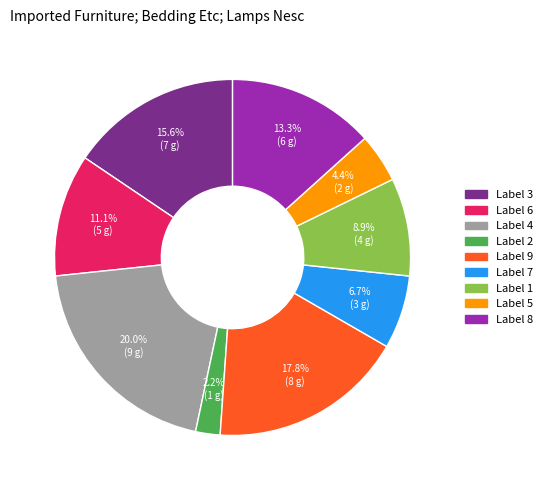

Count the number of slices in the pie.

9